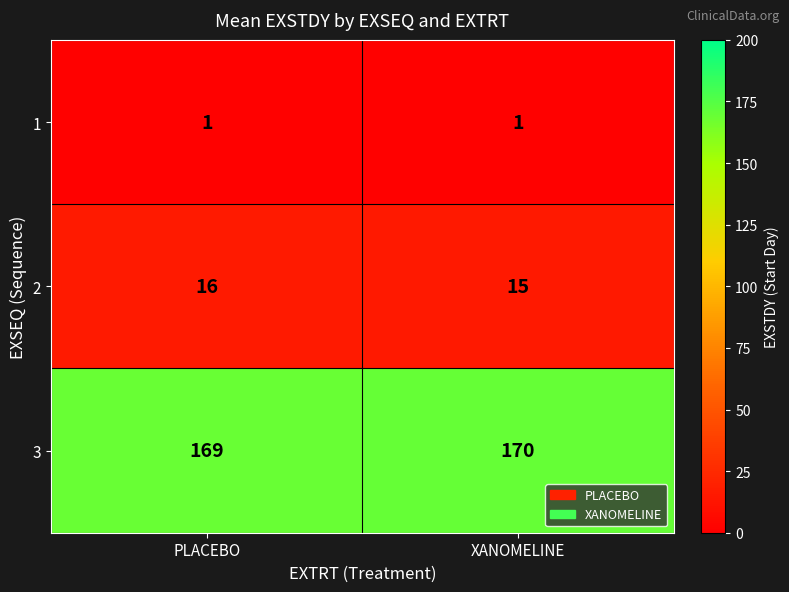

What is the smallest value displayed?

1